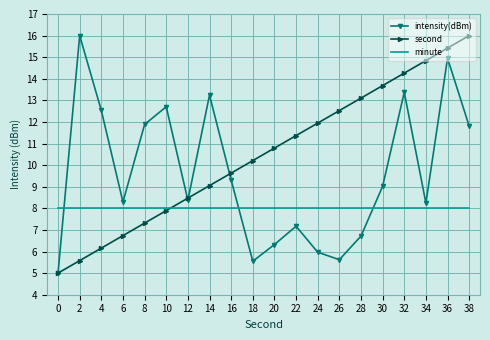

What is the difference between the highest and lowest values at 8?

4.6